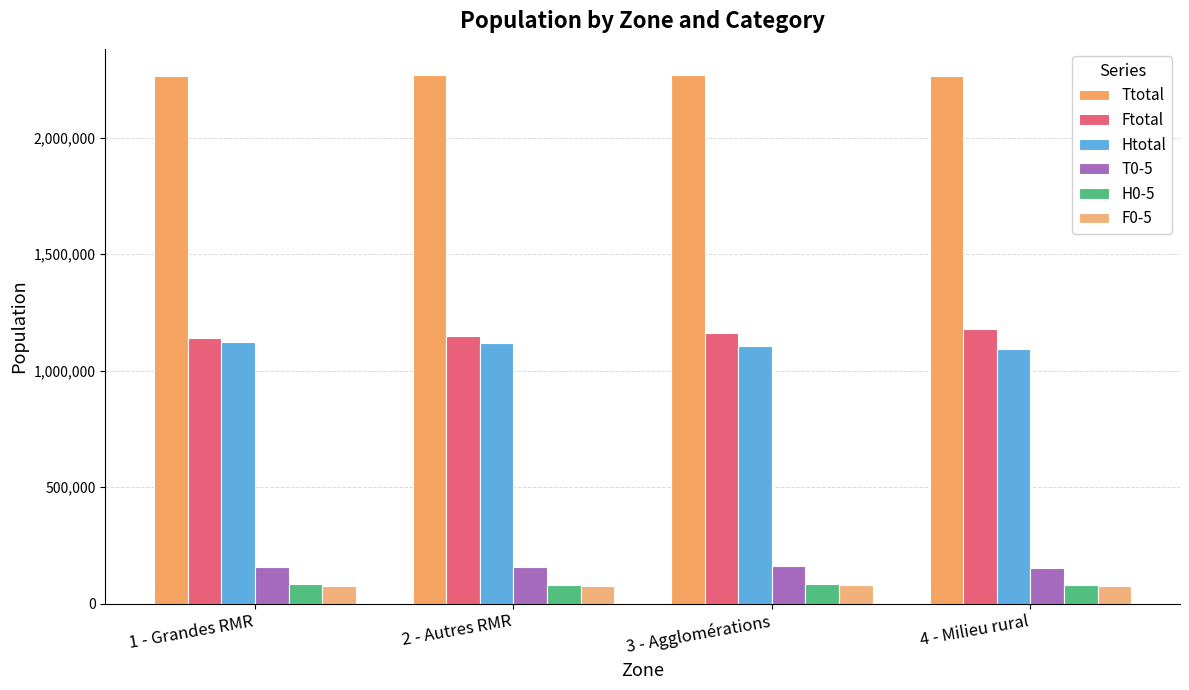

What are all the series names shown in the legend?

Ttotal, Ftotal, Htotal, T0-5, H0-5, F0-5